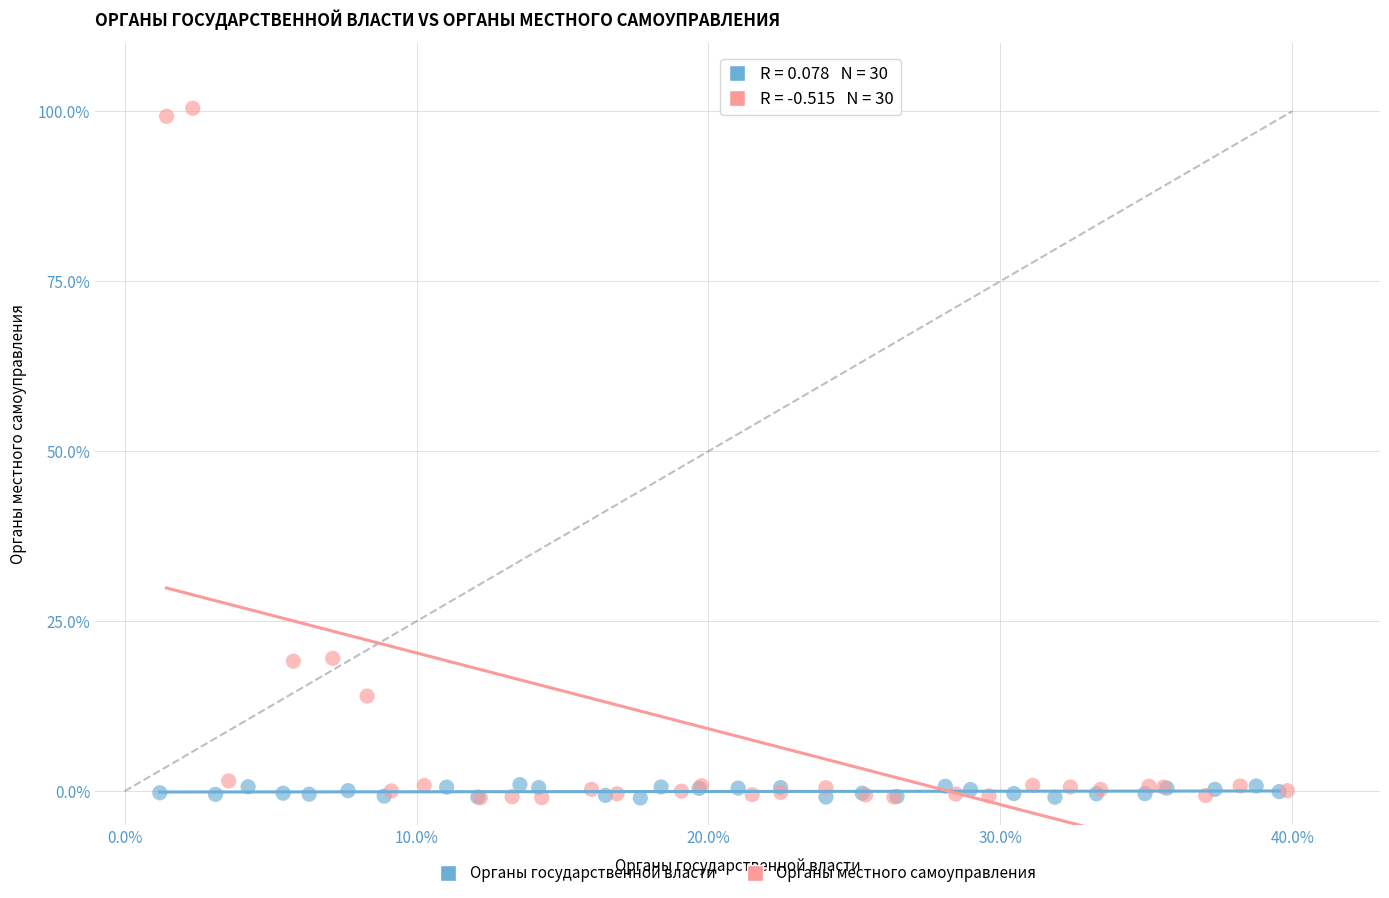

Which series reaches the maximum Y coordinate?

Органы местного самоуправления